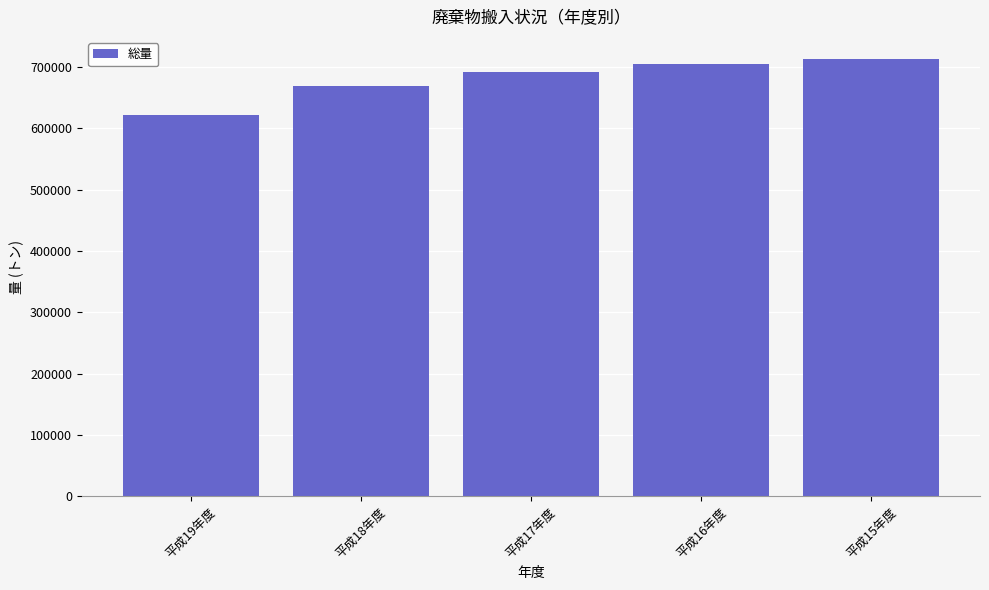

How many bars are there in total?

5